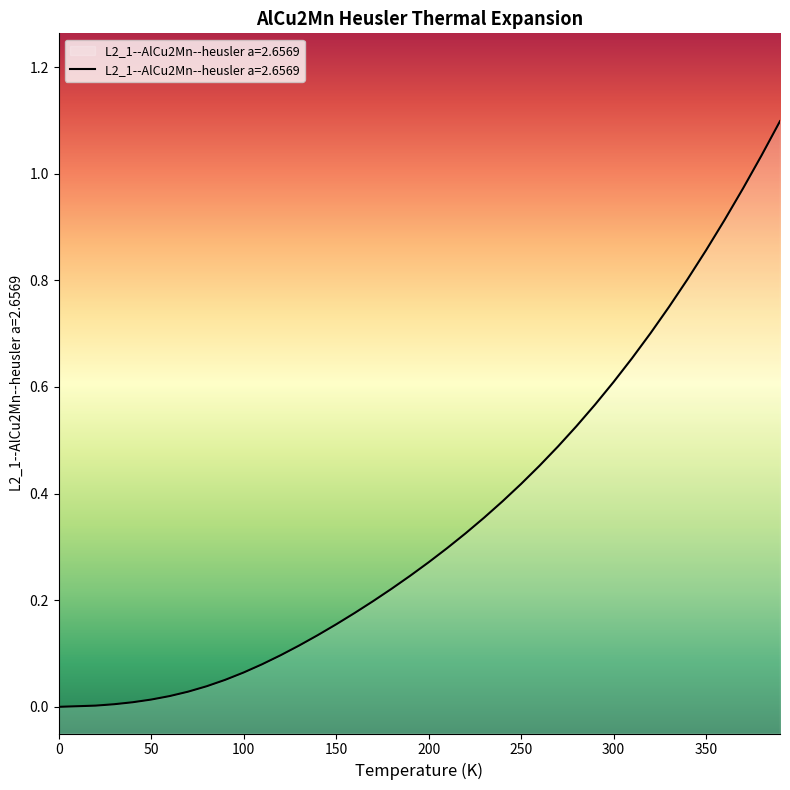

List the labels in order of value, smallest first.

0.0, 20.0, 30.0, 40.0, 50.0, 60.0, 70.0, 80.0, 90.0, 100.0, 110.0, 120.0, 130.0, 140.0, 150.0, 160.0, 170.0, 180.0, 190.0, 200.0, 210.0, 220.0, 230.0, 240.0, 250.0, 260.0, 270.0, 280.0, 290.0, 300.0, 310.0, 320.0, 330.0, 340.0, 350.0, 360.0, 370.0, 380.0, 390.0